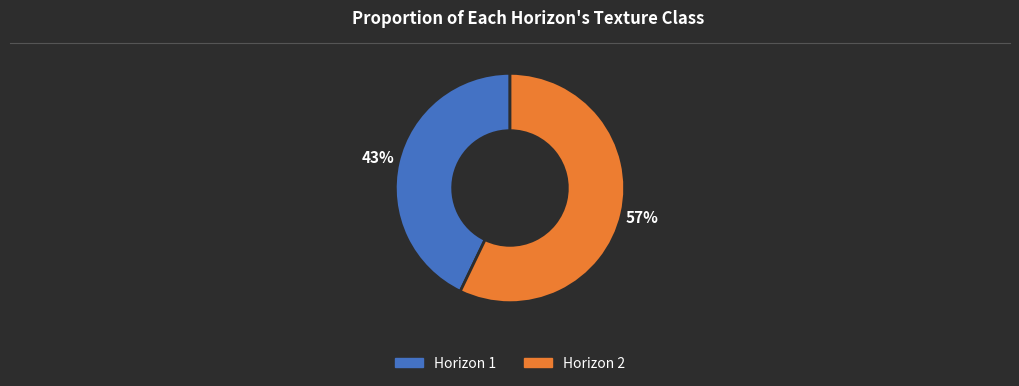

To the nearest percent, what is the average slice percentage?

50%